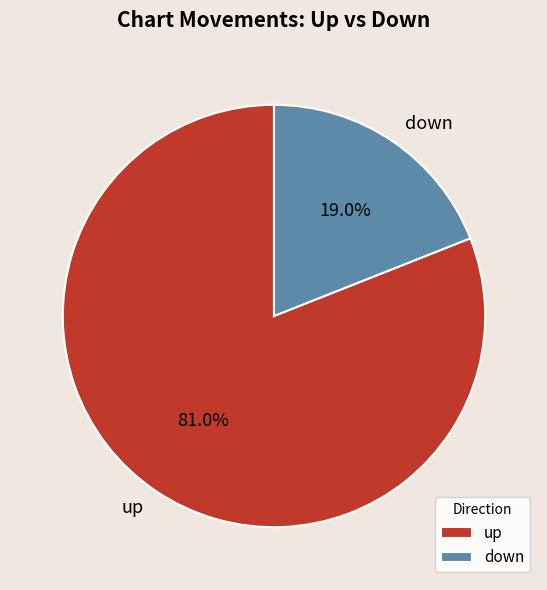

Combined, what portion of the pie is down and up?

100.0%